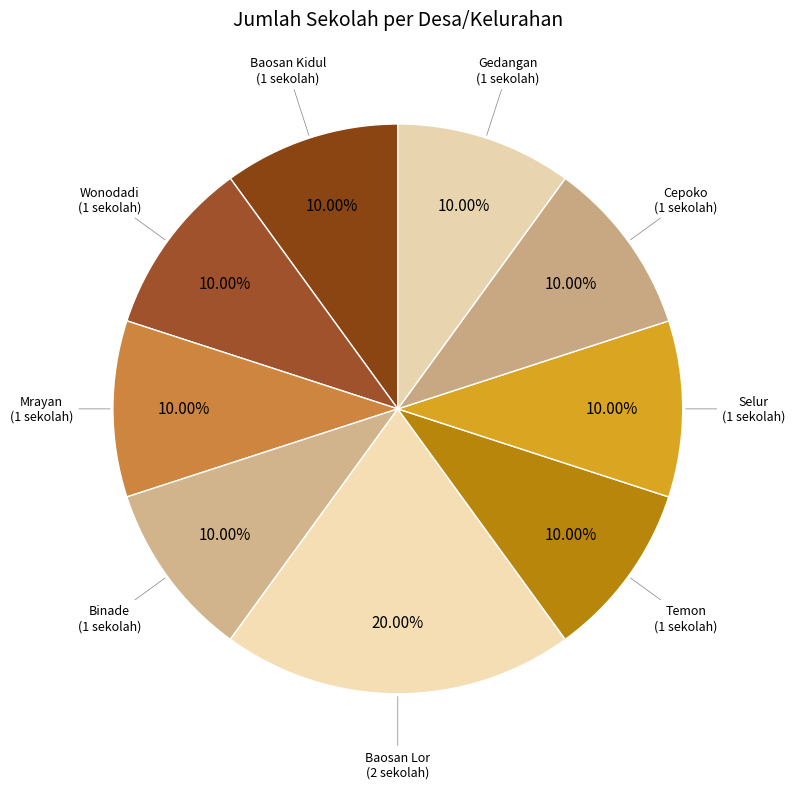

Does Mrayan represent more than half of the total?

No